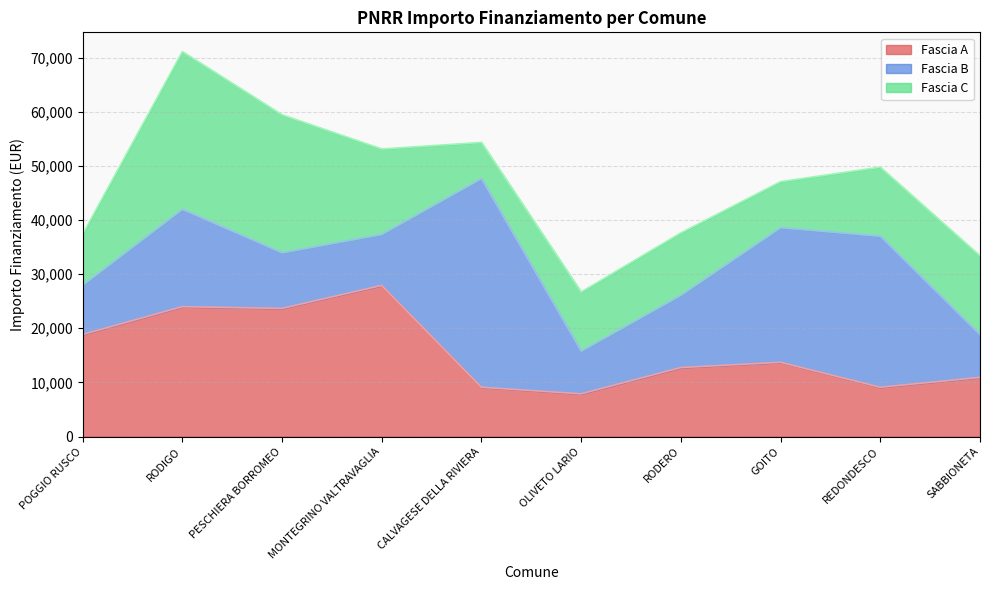

True or false: Fascia B and Fascia A cross at least once.

True